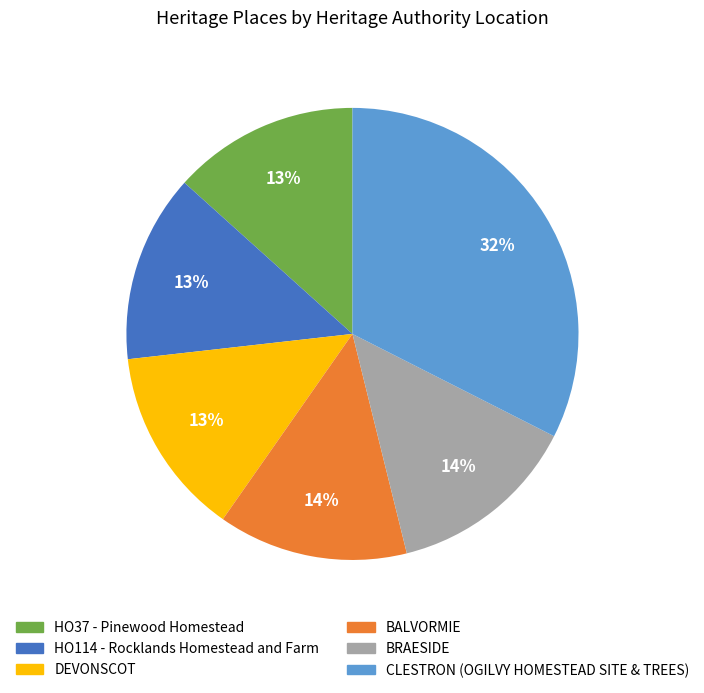

Is there any slice that represents more than half of the pie?

No